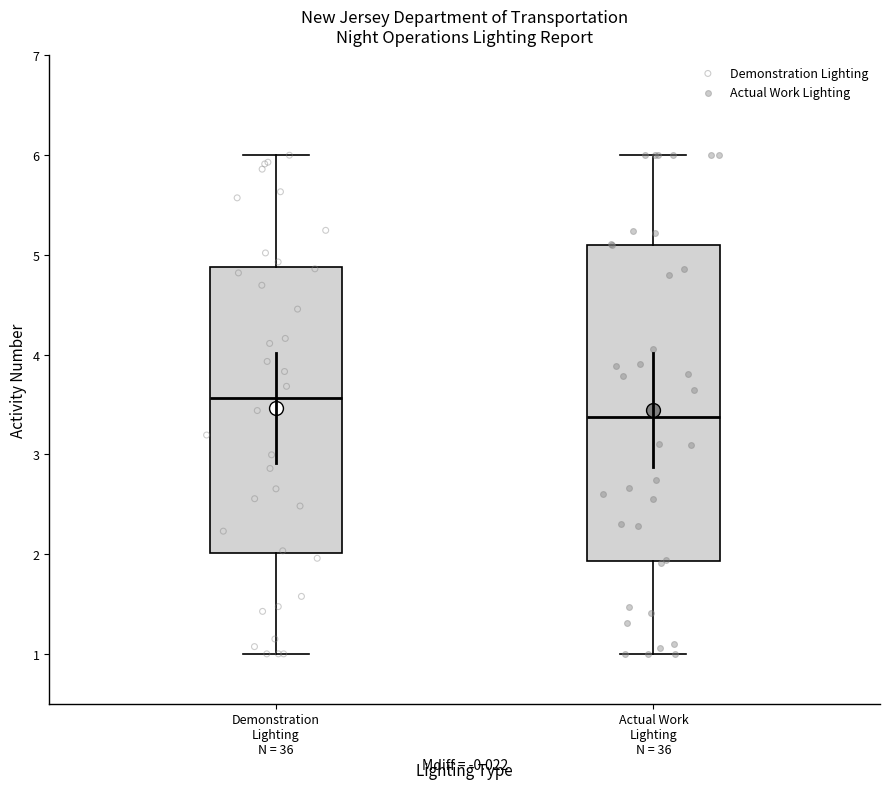

Reading left to right, read every box against the y-axis: the position of its median line, the range the box covers, and the ends of its whiskers. The values are not printed on the chart, so give them approximately, as read against the axis.

Demonstration Lighting N = 36: median 3.6, box 2.0 to 4.9, whiskers 1.0 to 6.0
Actual Work Lighting N = 36: median 3.4, box 1.9 to 5.1, whiskers 1.0 to 6.0